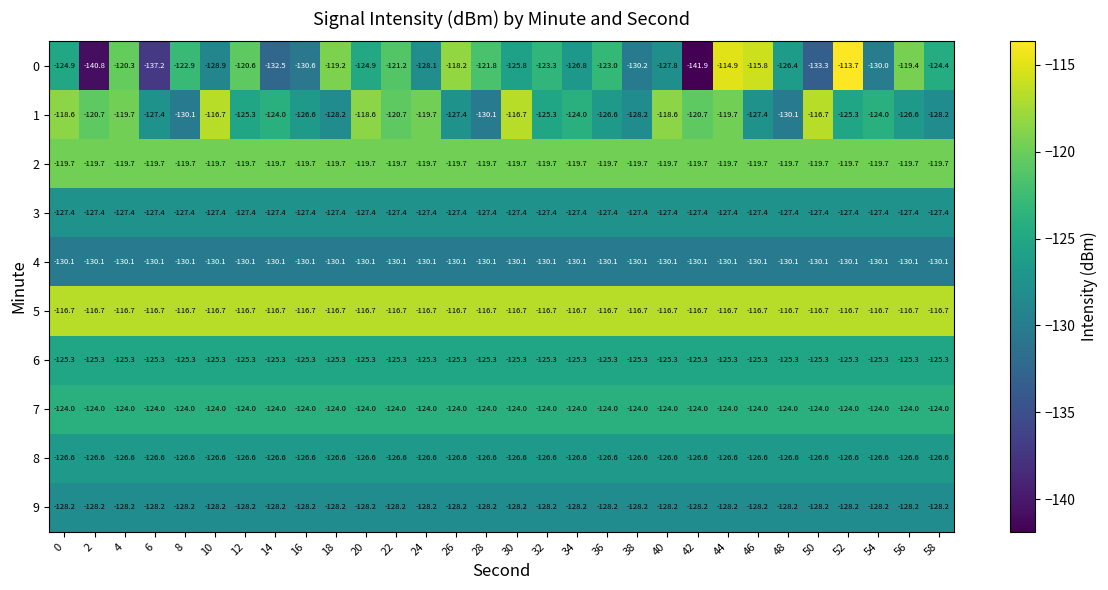

What is the spread (max minus min) of values at 24?

13.4